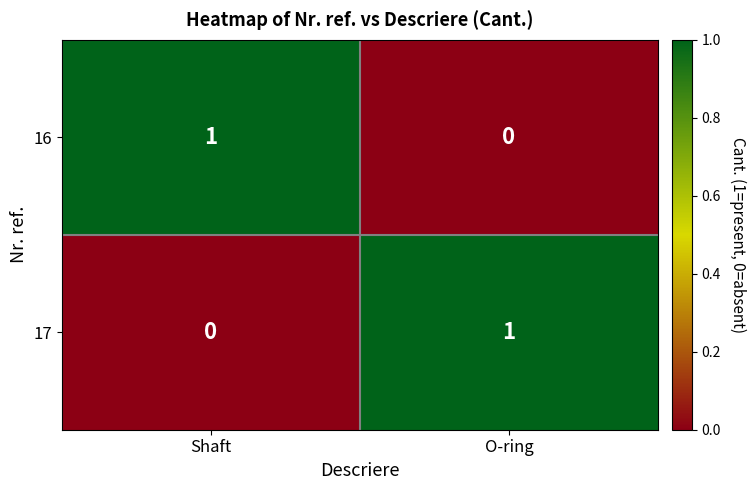

At O-ring, list the series in order from largest to smallest.

17, 16